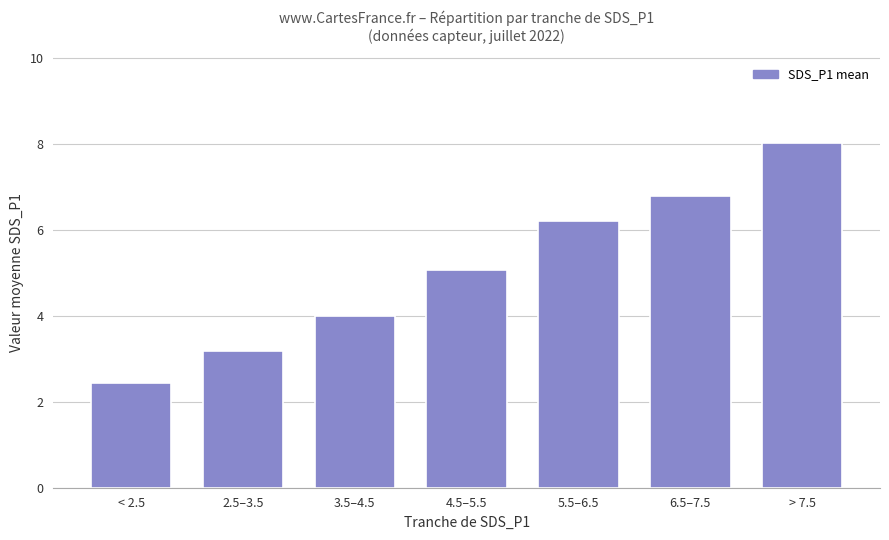

Are the bars horizontal?

No